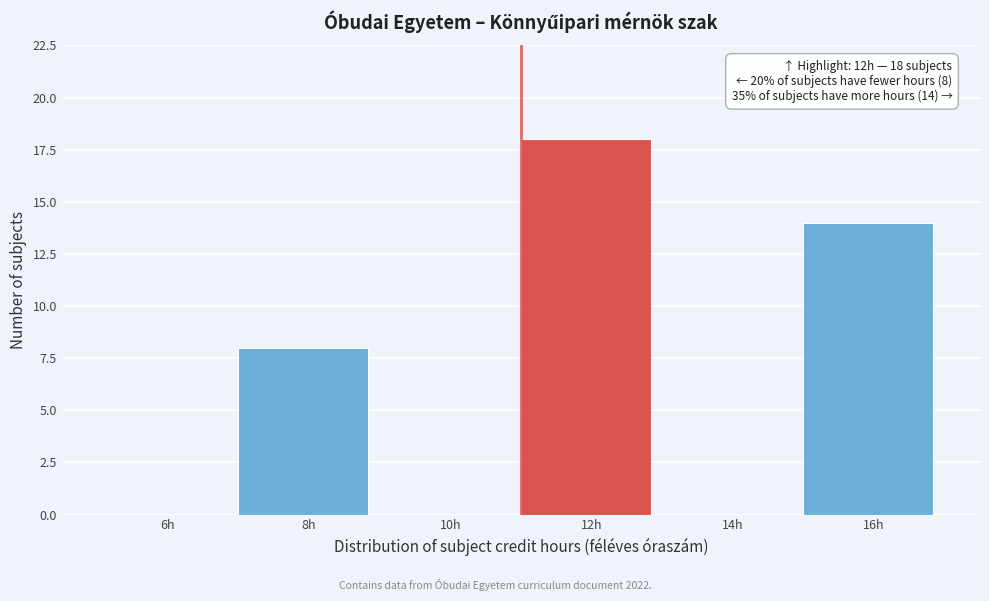

Reading left to right, extract all data points from this chart.

6h=0	8h=8	10h=0	12h=18	14h=0	16h=14